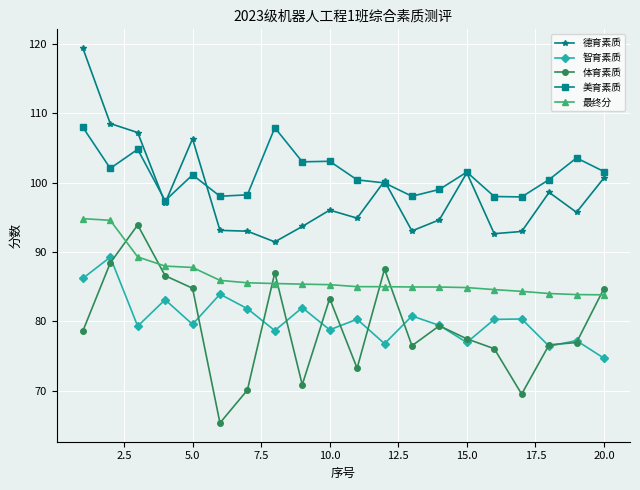

Does the chart display data point markers on the line(s)?

Yes